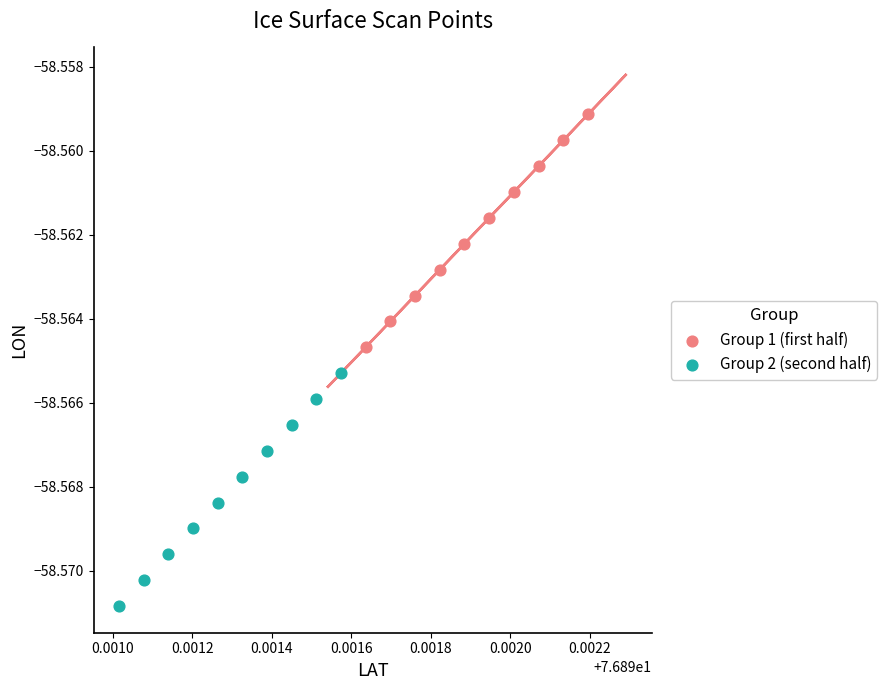

Which series contains the highest Y value?

Group 1 (first half)